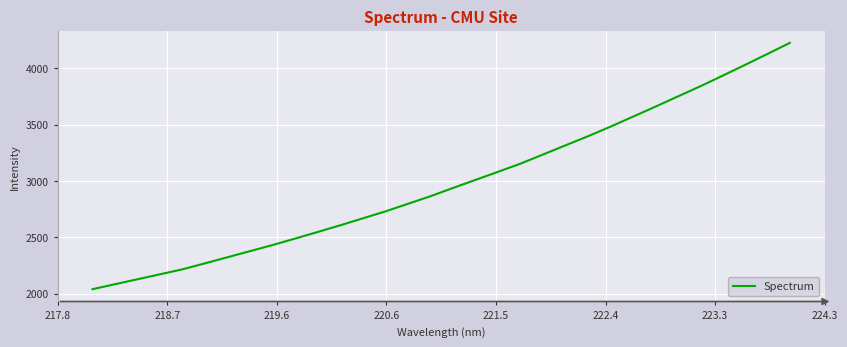

Does the chart have visible grid lines?

Yes